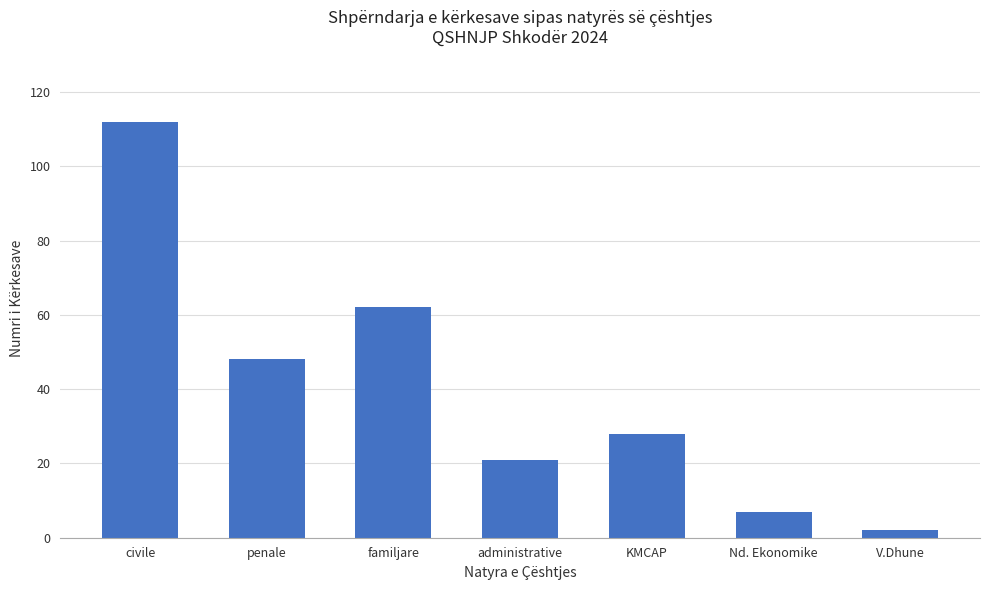

What is the ratio of the value at civile to the value at familjare?

1.8